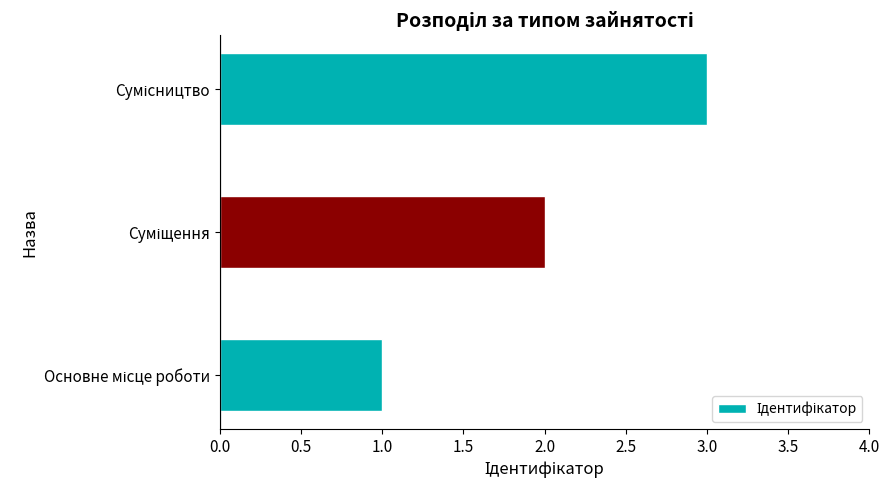

What is the greatest value displayed?

3